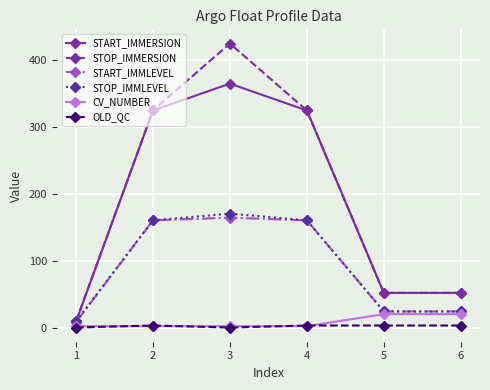

At which category does START_IMMERSION reach its first local peak?

3